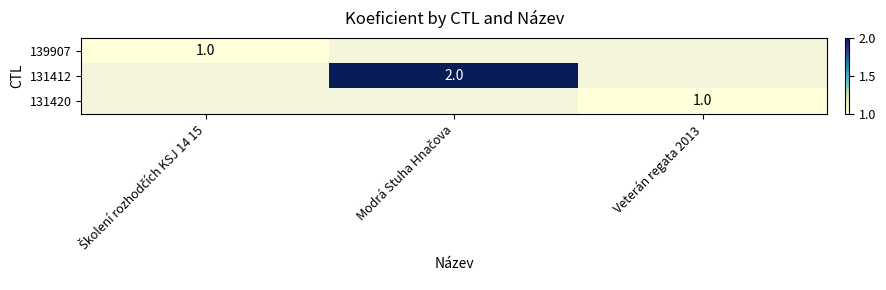

The value of 131420 at Veterán regata 2013 is 2. True or false?

False